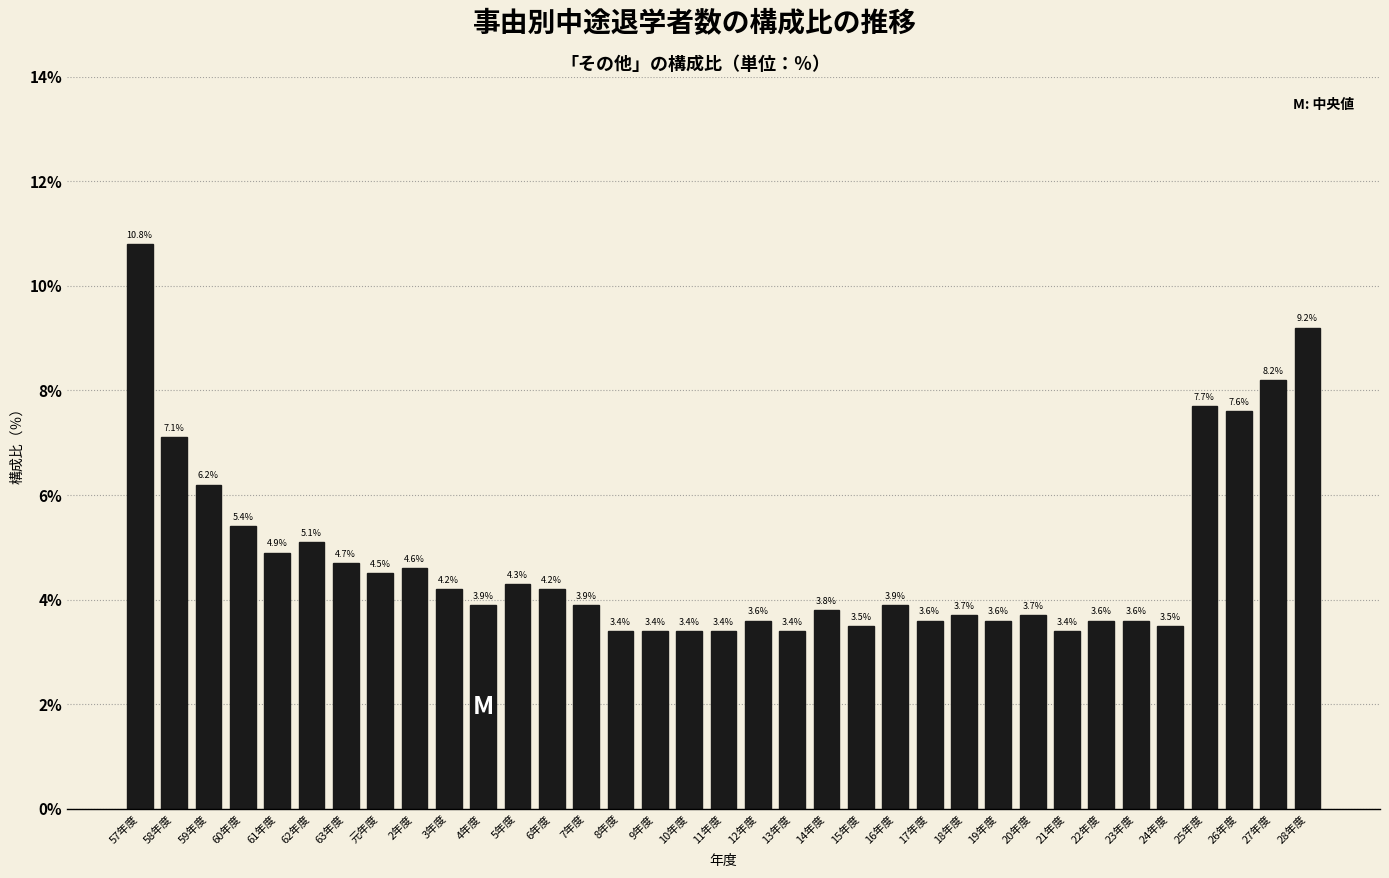

Reading left to right, what are all the values shown in this chart?

10.8	7.1	6.2	5.4	4.9	5.1	4.7	4.5	4.6	4.2	3.9	4.3	4.2	3.9	3.4	3.4	3.4	3.4	3.6	3.4	3.8	3.5	3.9	3.6	3.7	3.6	3.7	3.4	3.6	3.6	3.5	7.7	7.6	8.2	9.2